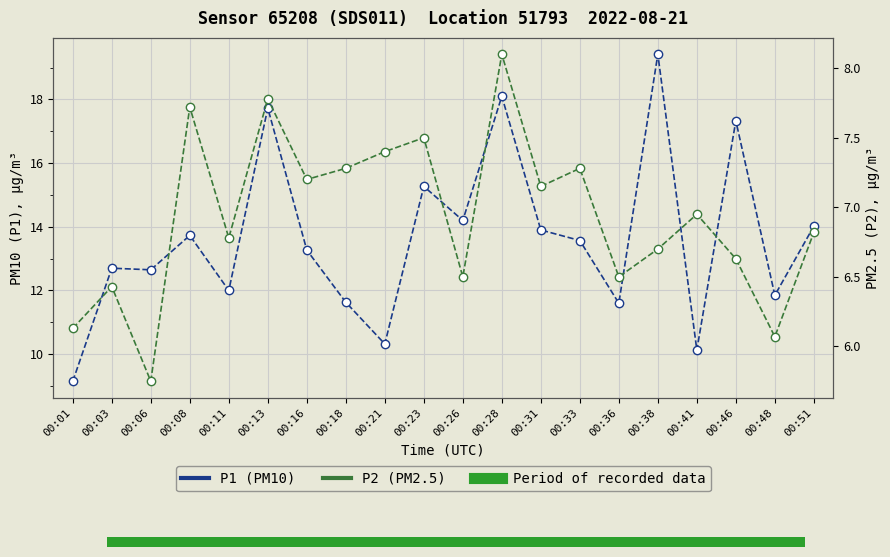

What is the difference between the maximum and second lowest values in the P2 (PM2.5) series?

2.0